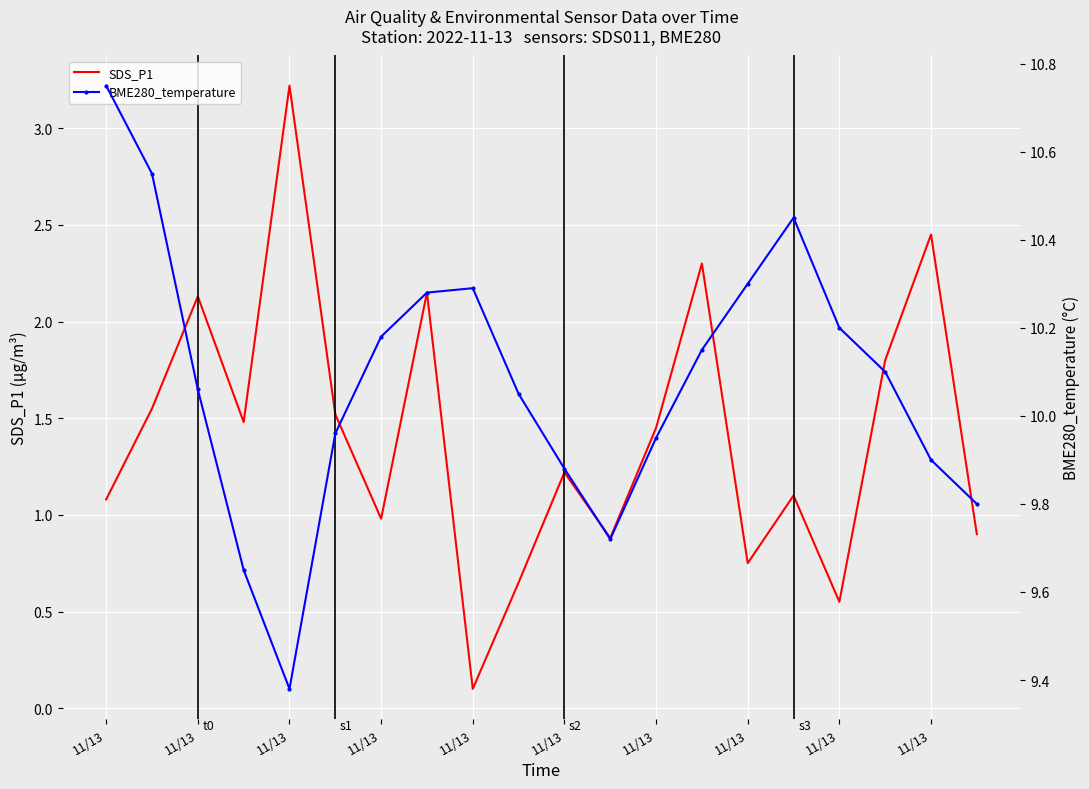

List the series in order of their peak value, lowest first.

SDS_P1, BME280_temperature